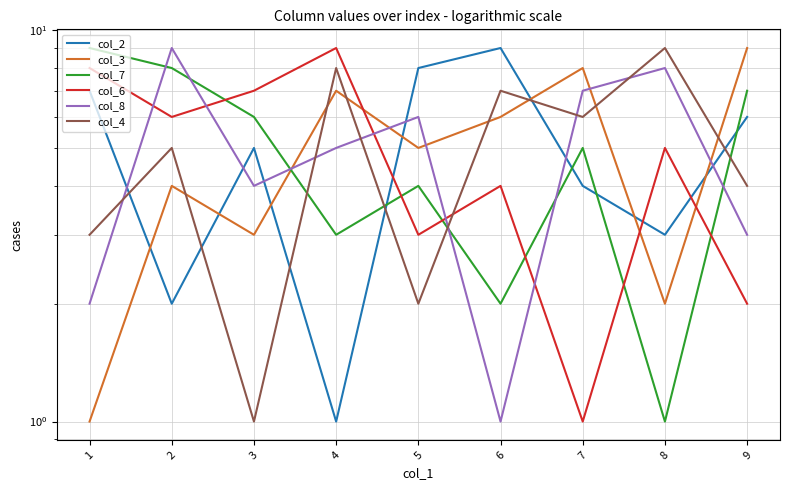

What are all the series names shown in the legend?

col_2, col_3, col_7, col_6, col_8, col_4